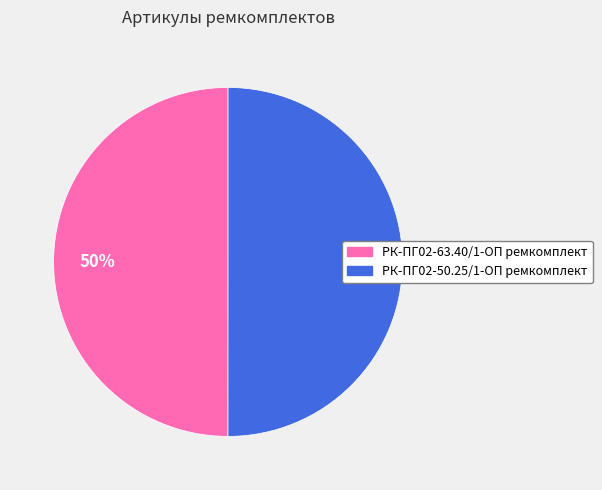

Do РК-ПГ02-50.25/1-ОП ремкомплект and РК-ПГ02-63.40/1-ОП ремкомплект together represent more than half of the pie?

Yes